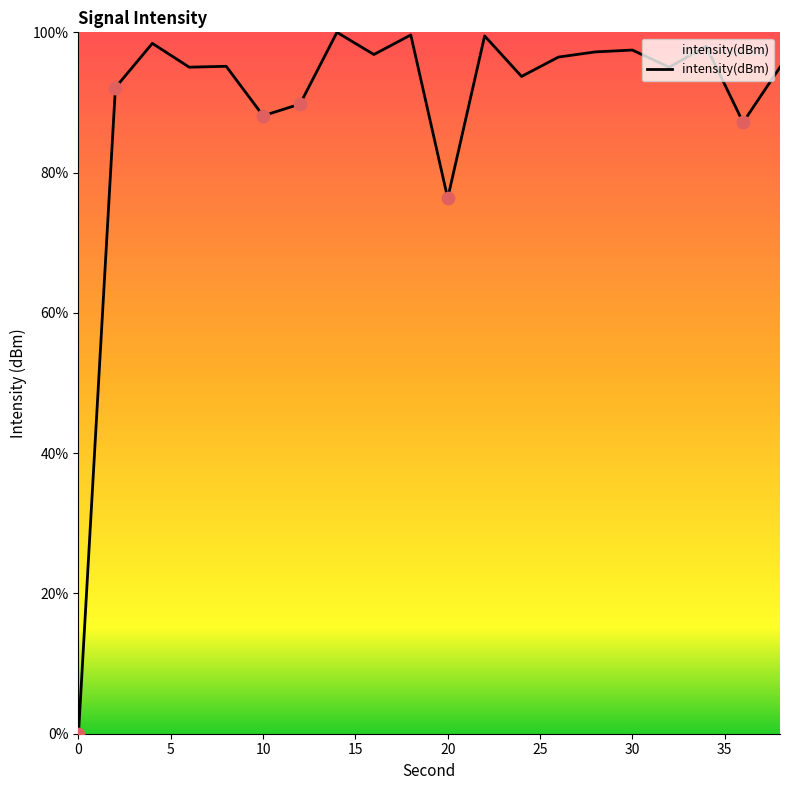

What is the greatest value displayed?

100.0